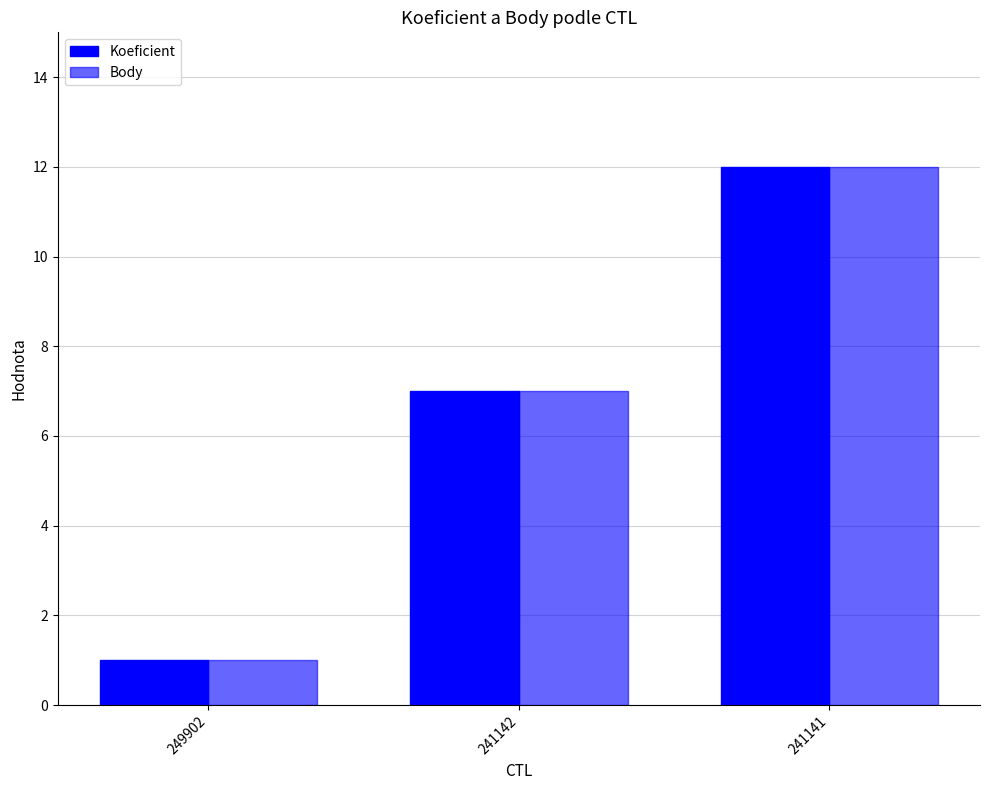

Rank the series at 241141 from lowest to highest value.

Koeficient, Body